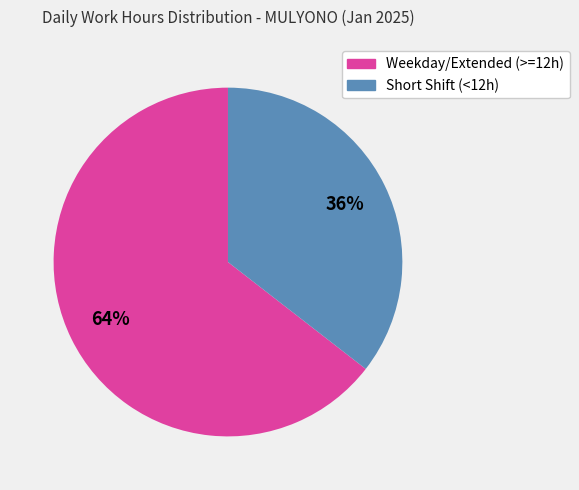

Does any single category account for the majority?

Yes